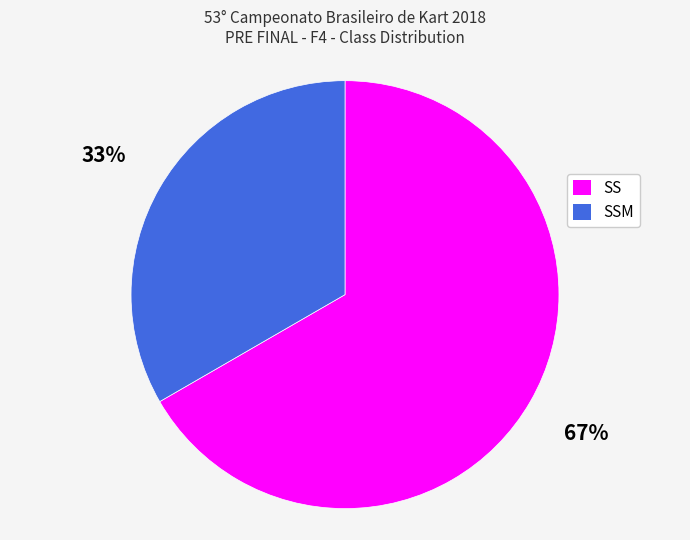

Between SSM and SS, which is larger?

SS